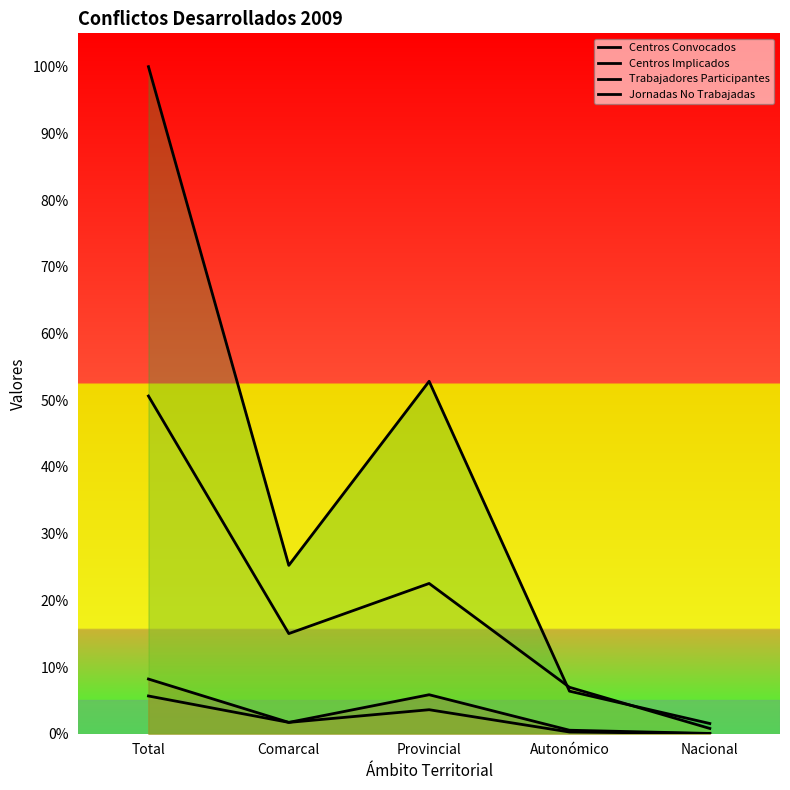

Is it true that Centros Implicados equals 0.0 at Comarcal?

True